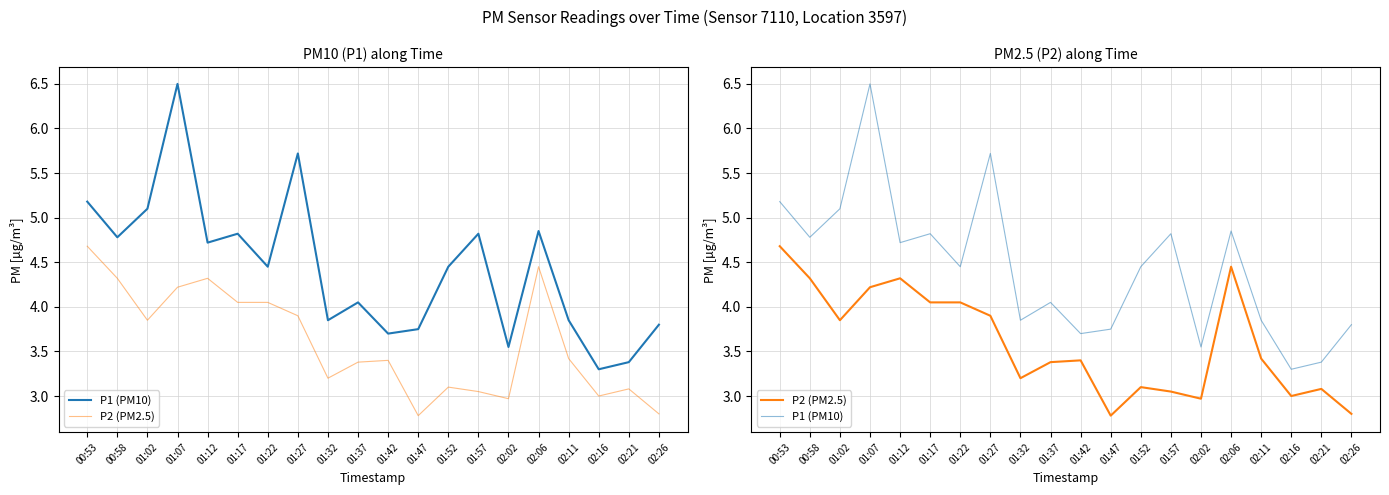

List the series in order of their overall mean, lowest first.

P2 (PM2.5), P1 (PM10)